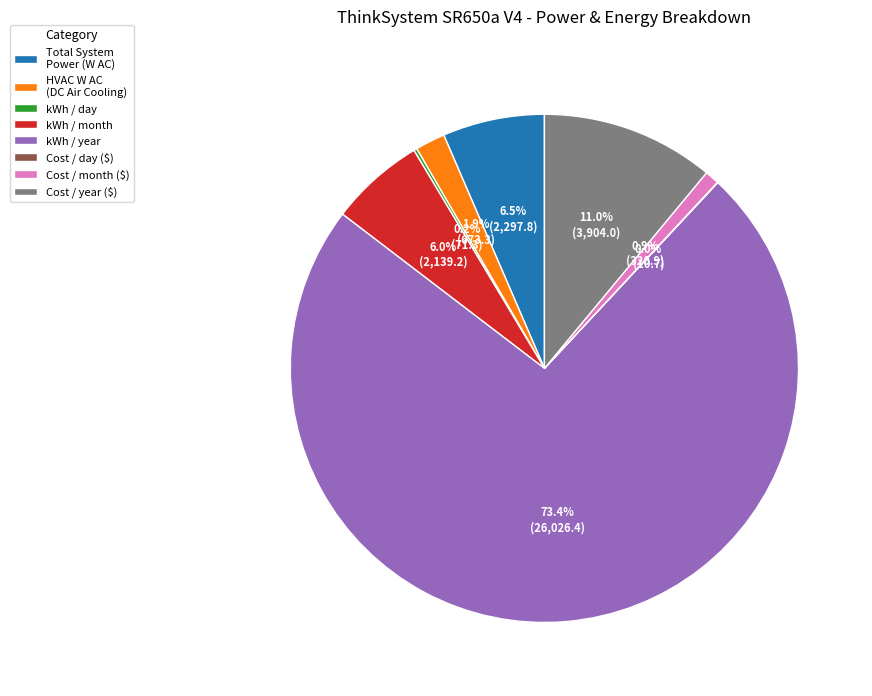

What is the largest slice in the pie chart?

kWh / year